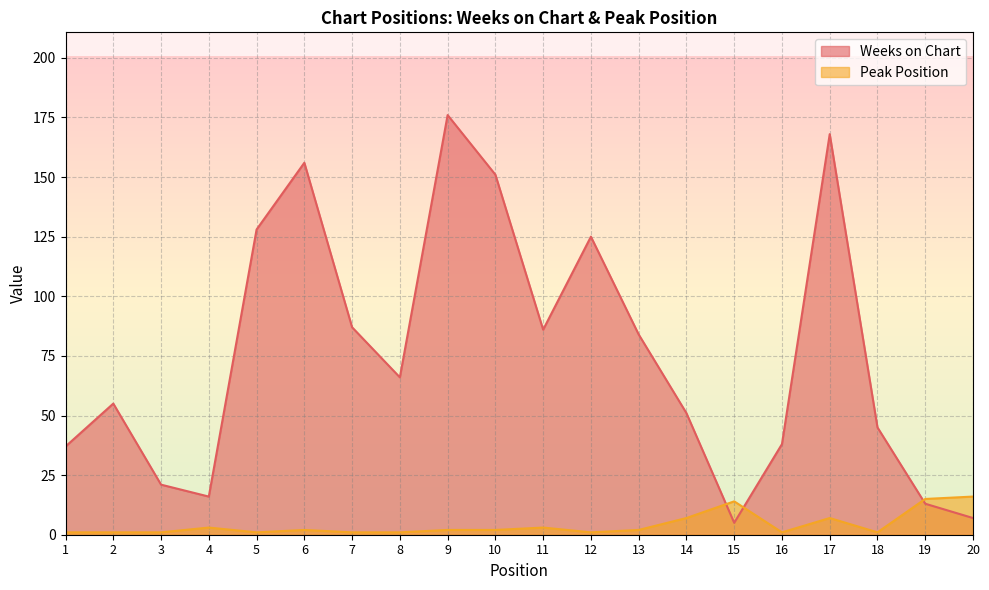

What is the difference between the Weeks on Chart values at 20 and 9?

169